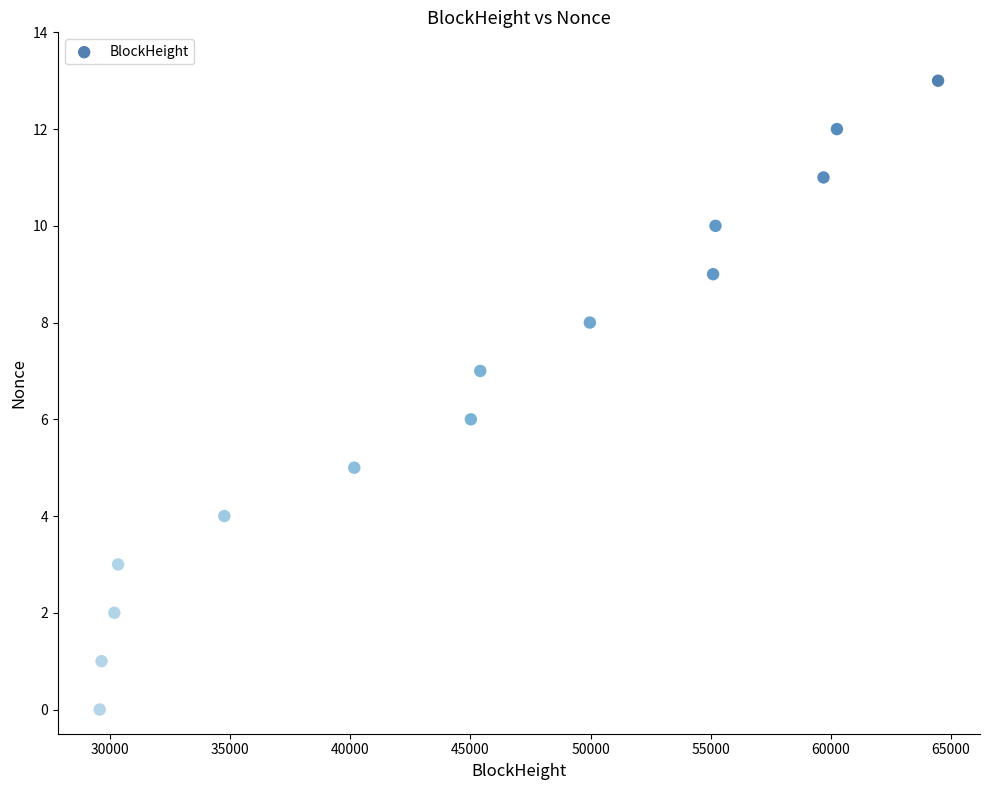

What is the range of Y values (max minus min)?

13